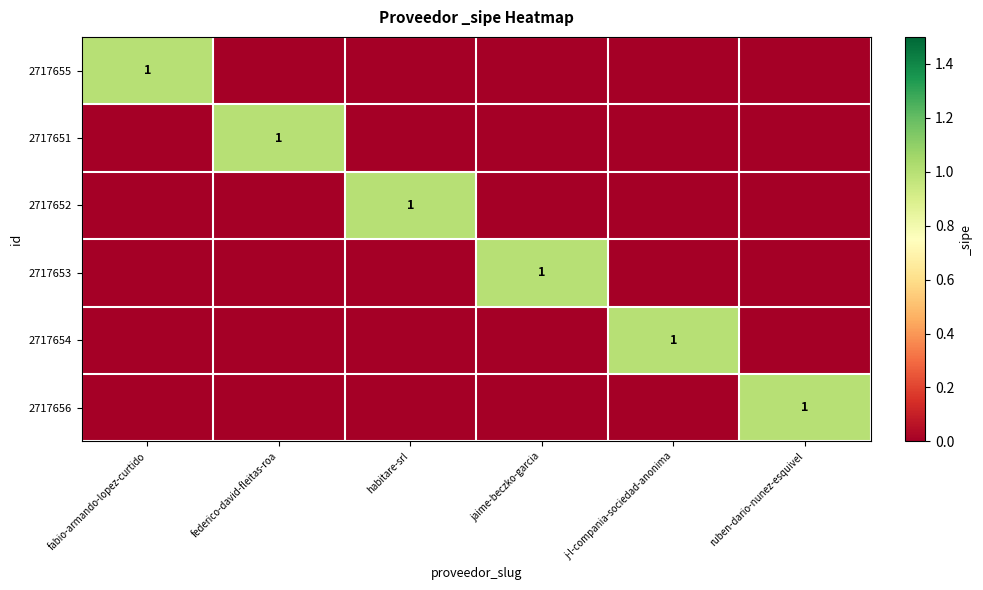

At which label does 2717653 reach its minimum?

fabio-armando-lopez-curtido